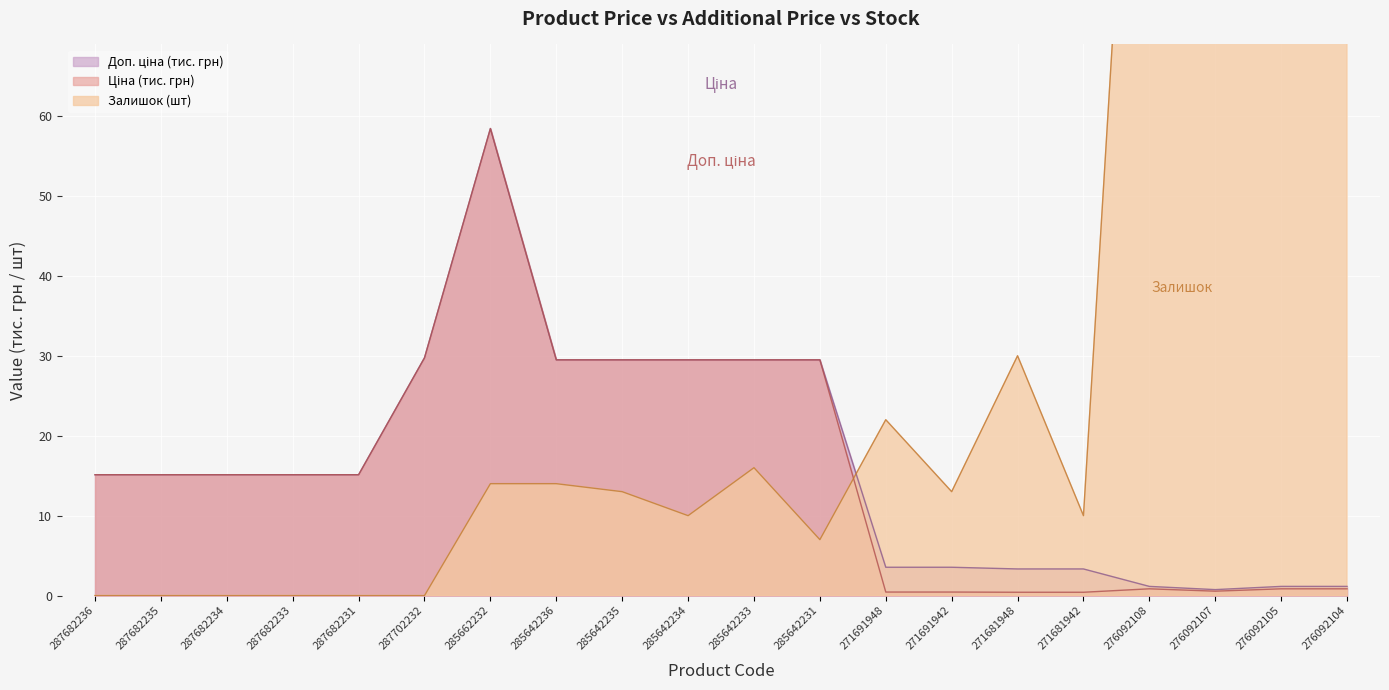

Which series has the widest spread of values?

Залишок